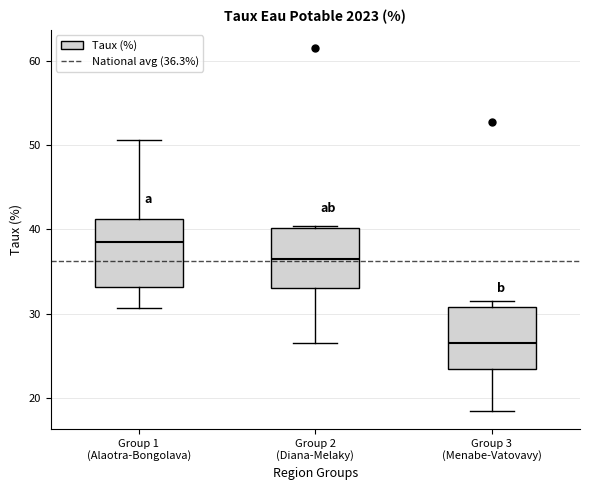

Reading left to right, read every box against the y-axis: the position of its median line, the range the box covers, and the ends of its whiskers. The values are not printed on the chart, so give them approximately, as read against the axis.

Group 1 (Alaotra-Bongolava): median 39, box 33 to 41, whiskers 31 to 51
Group 2 (Diana-Melaky): median 37, box 33 to 40, whiskers 27 to 40
Group 3 (Menabe-Vatovavy): median 27, box 23 to 31, whiskers 19 to 32